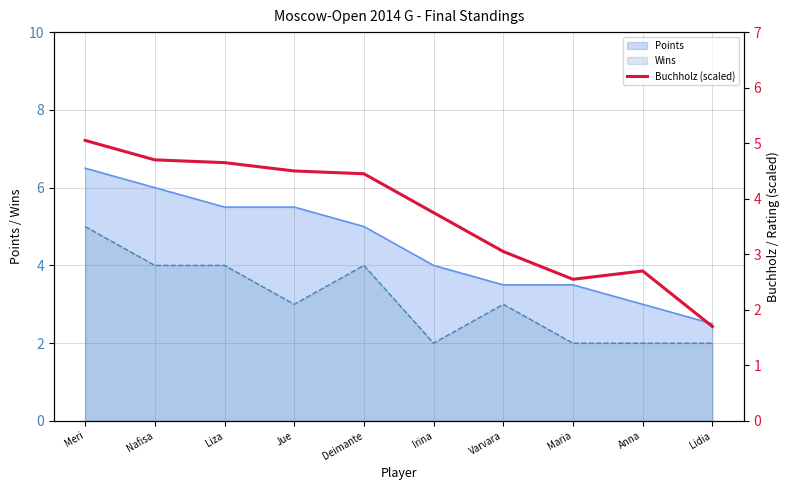

Is it true that Wins equals 2.0 at Anna?

True